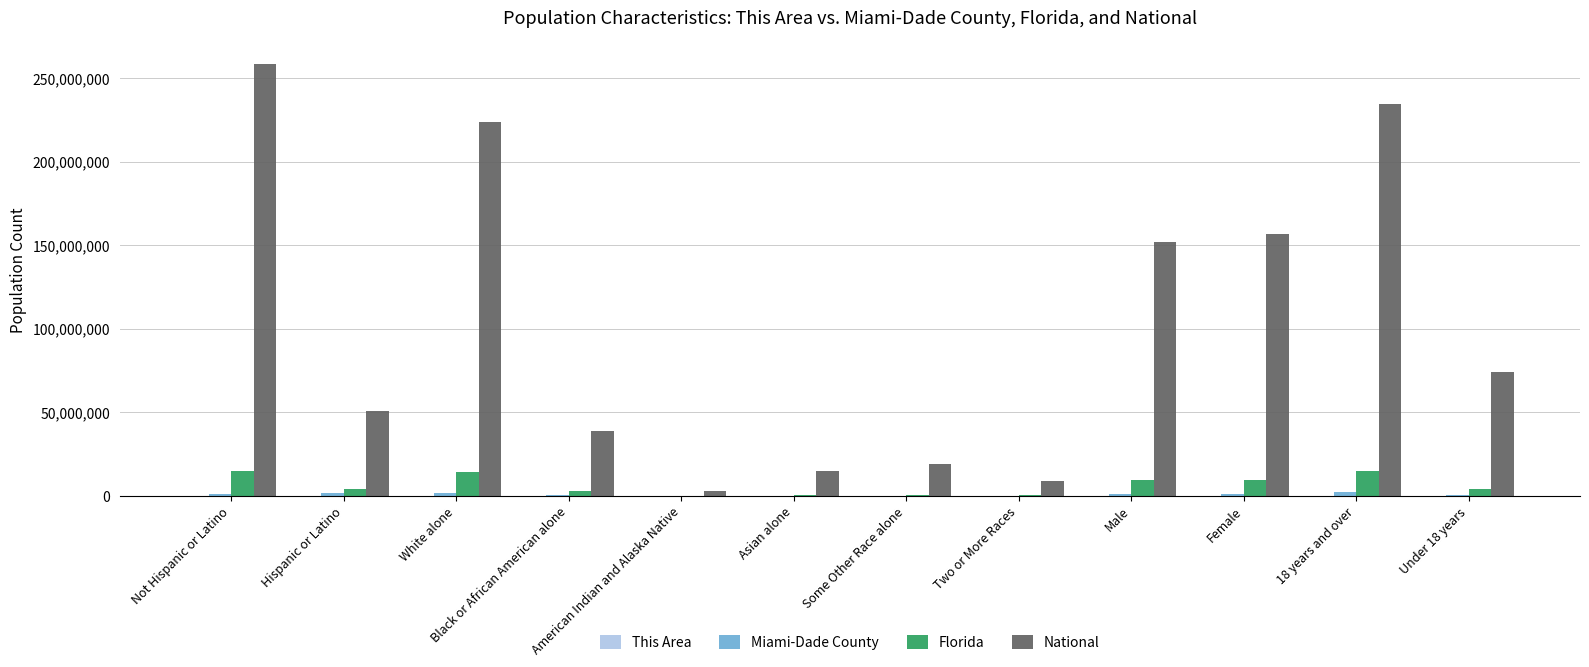

Which series has the widest spread of values?

National